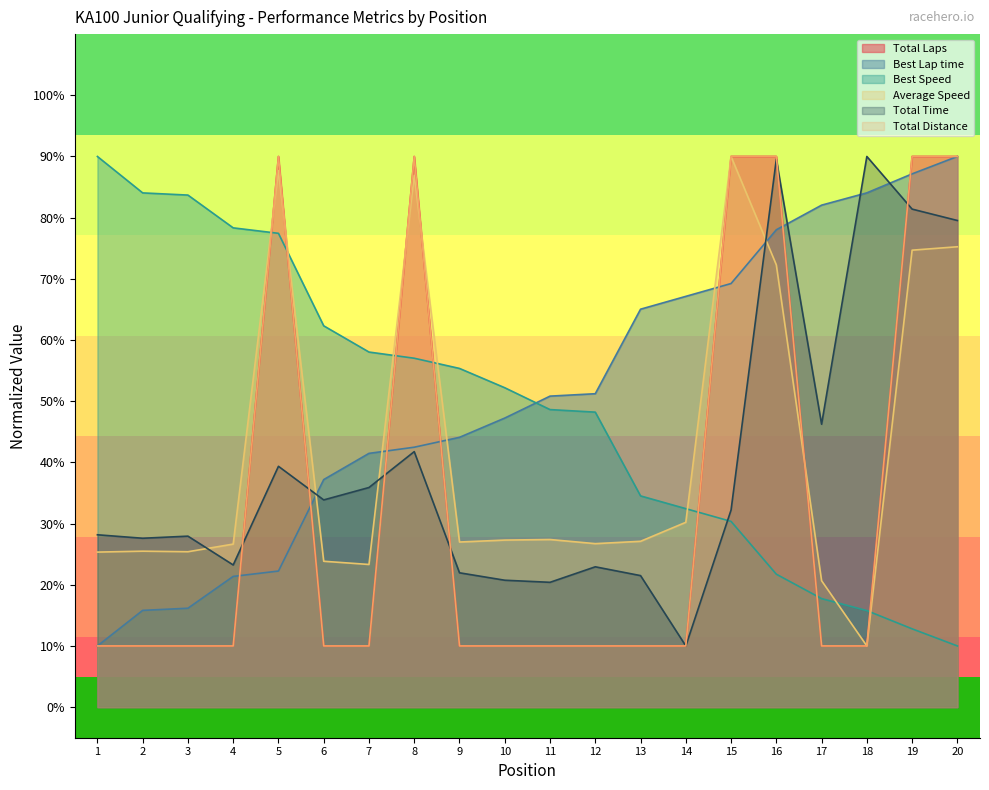

How many intersections are there between Total Laps and Average Speed?

5